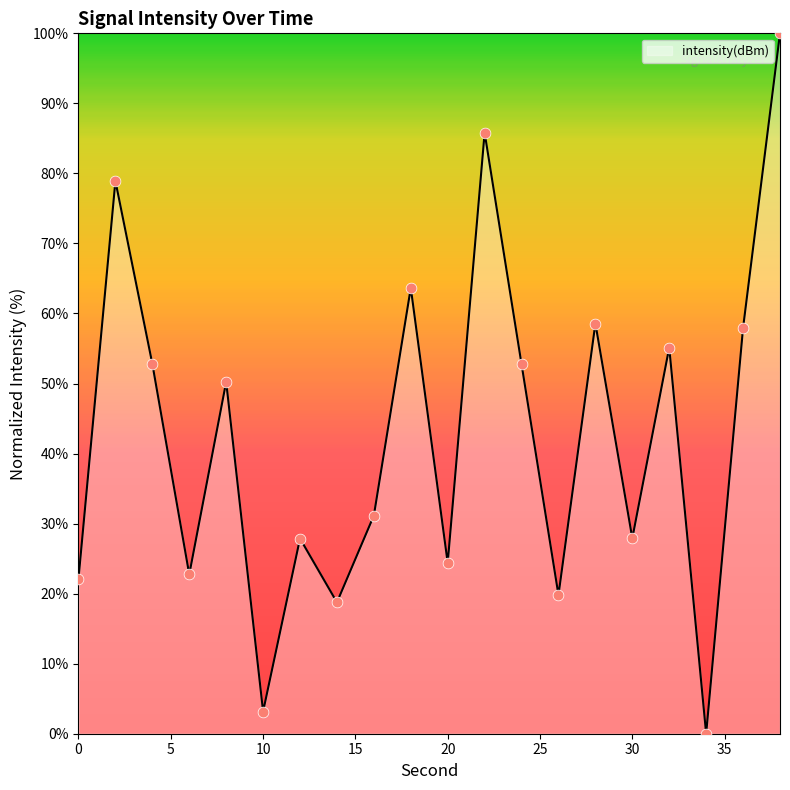

What is the difference between the maximum and minimum values?

100.0